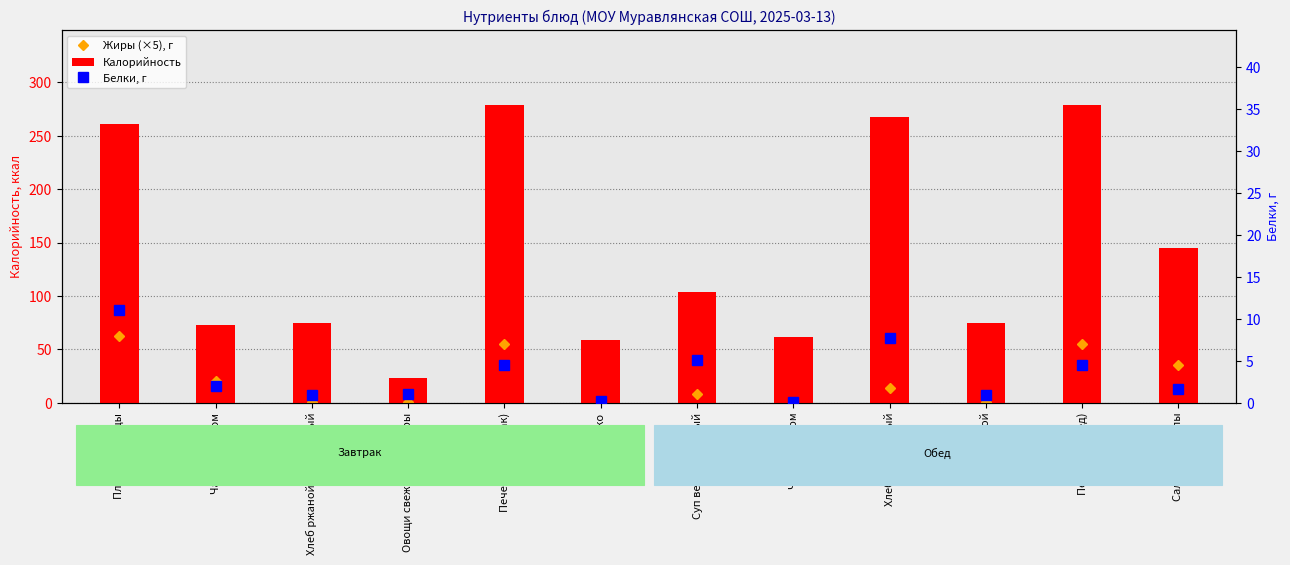

Is it true that Жиры (×5), г equals 35.5 at Салат из свеклы?

True